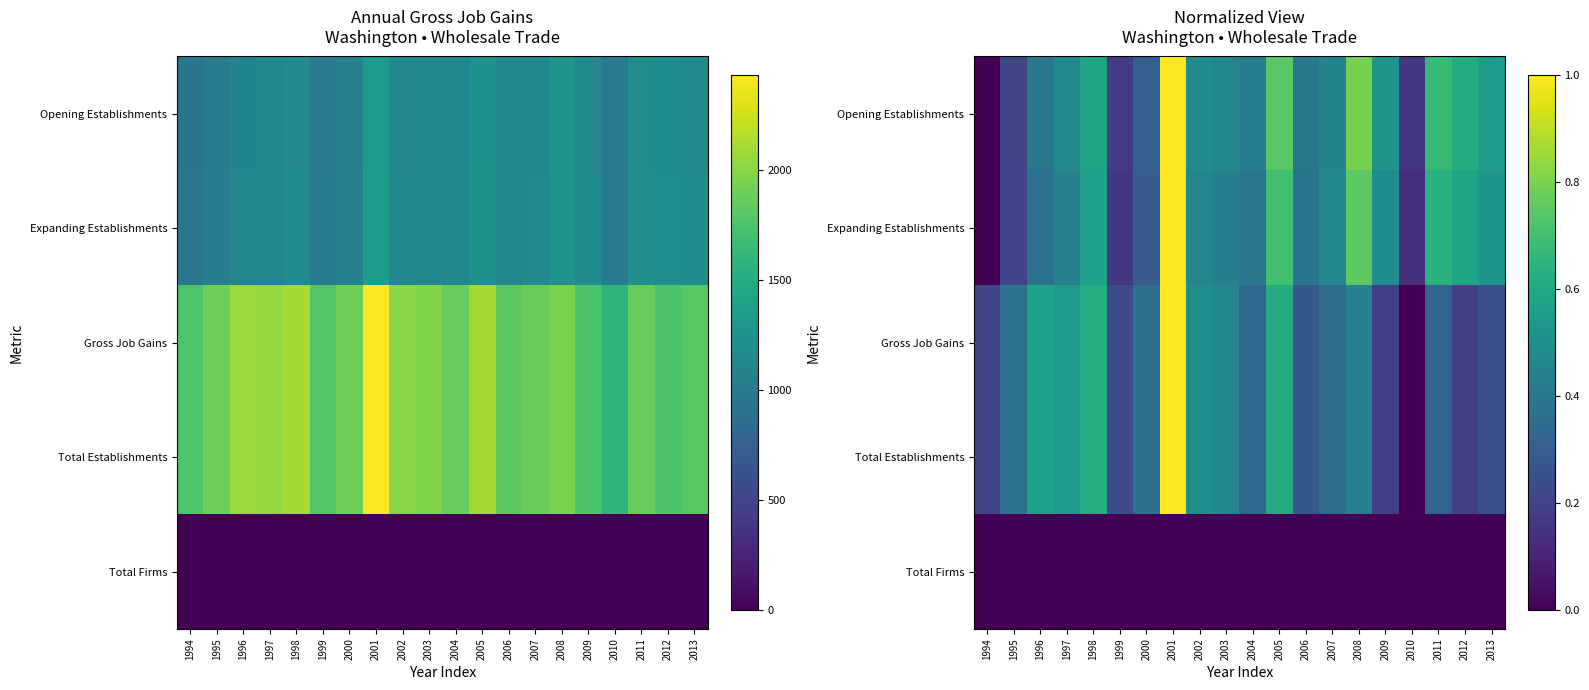

How many data points in Expanding Establishments are above 0?

19